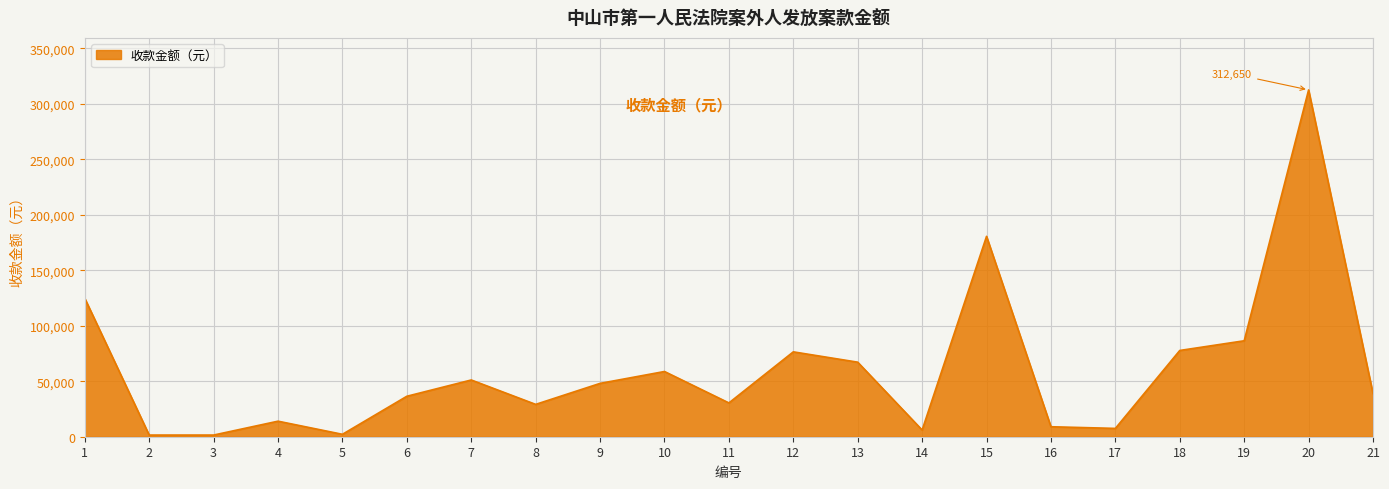

Where does the data first go above 38880?

1